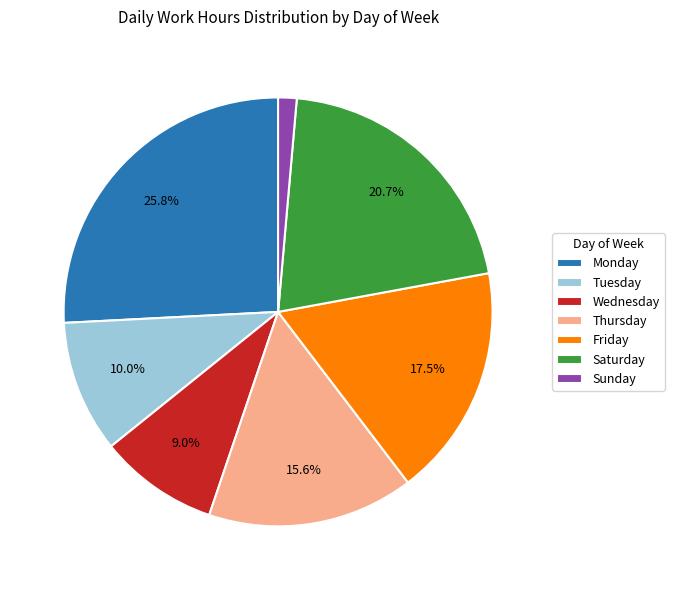

What is the smallest slice in the pie chart?

Sunday